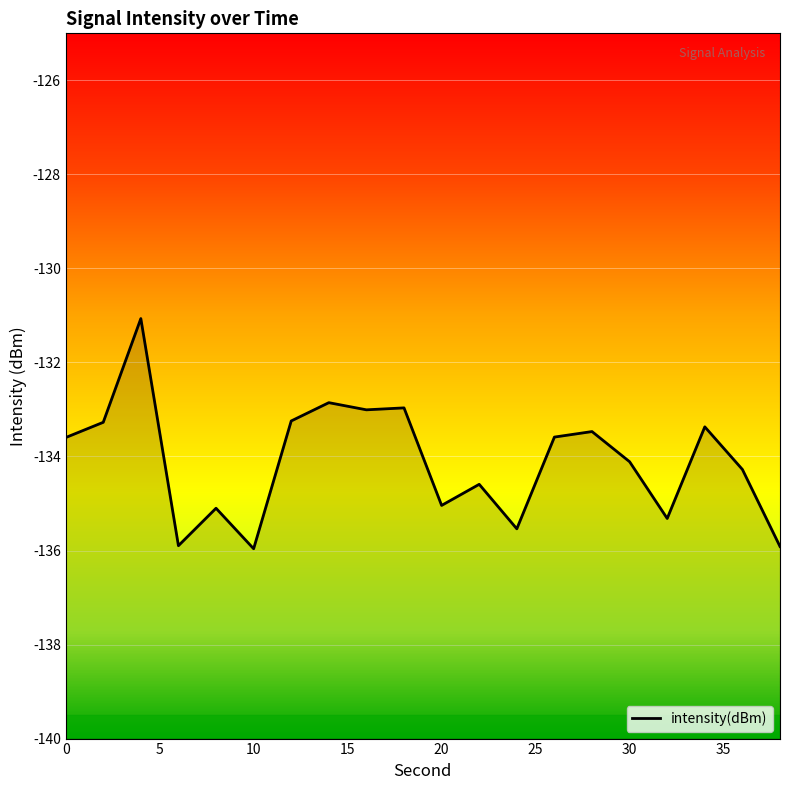

What is the smallest value displayed?

-136.0